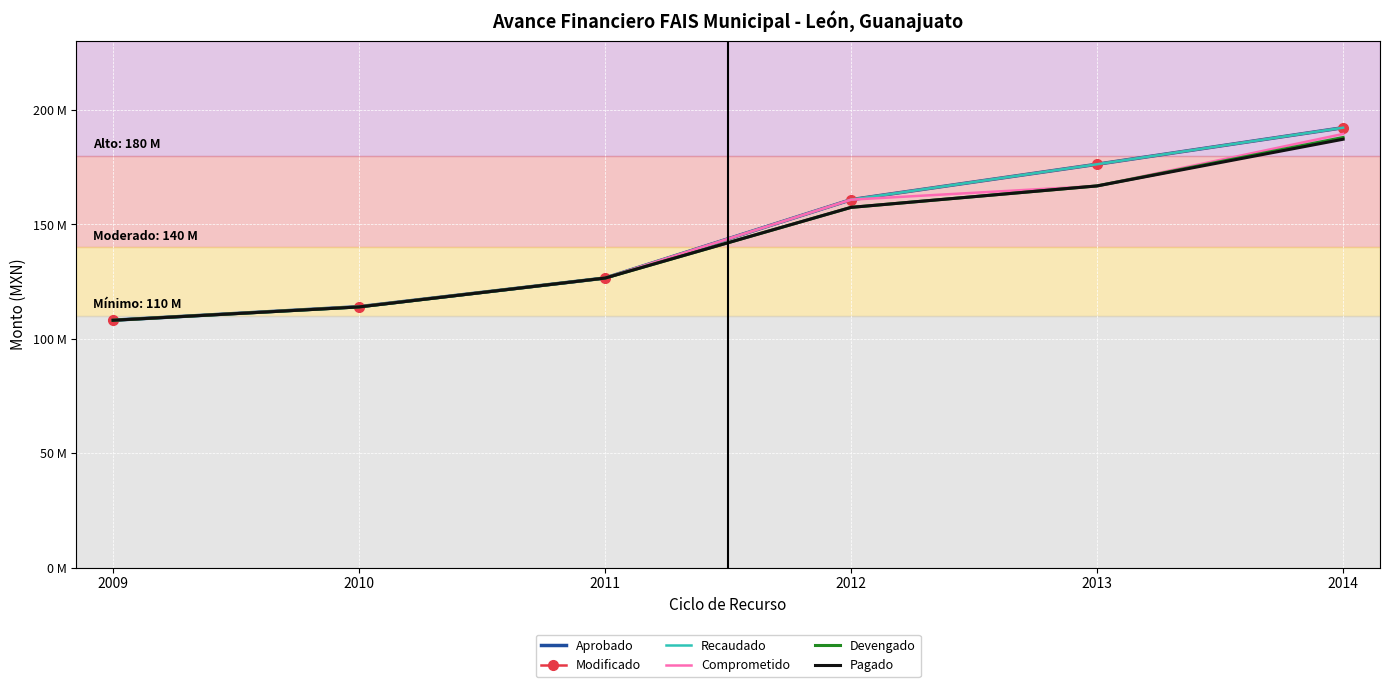

Rank the series by their maximum value, from lowest to highest.

Pagado, Devengado, Comprometido, Aprobado, Modificado, Recaudado